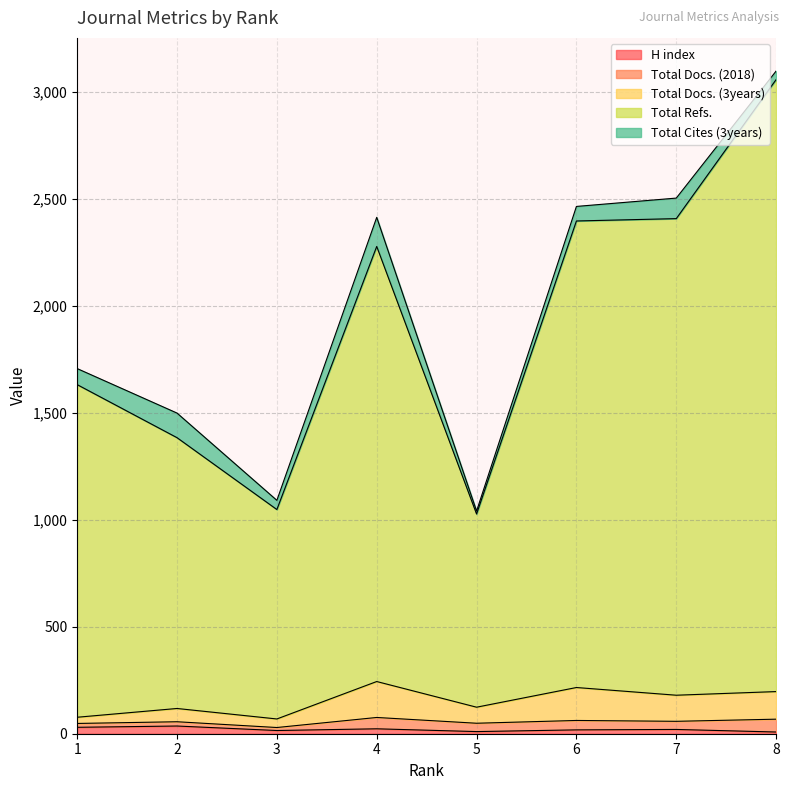

What is the highest value of the H index series?

36